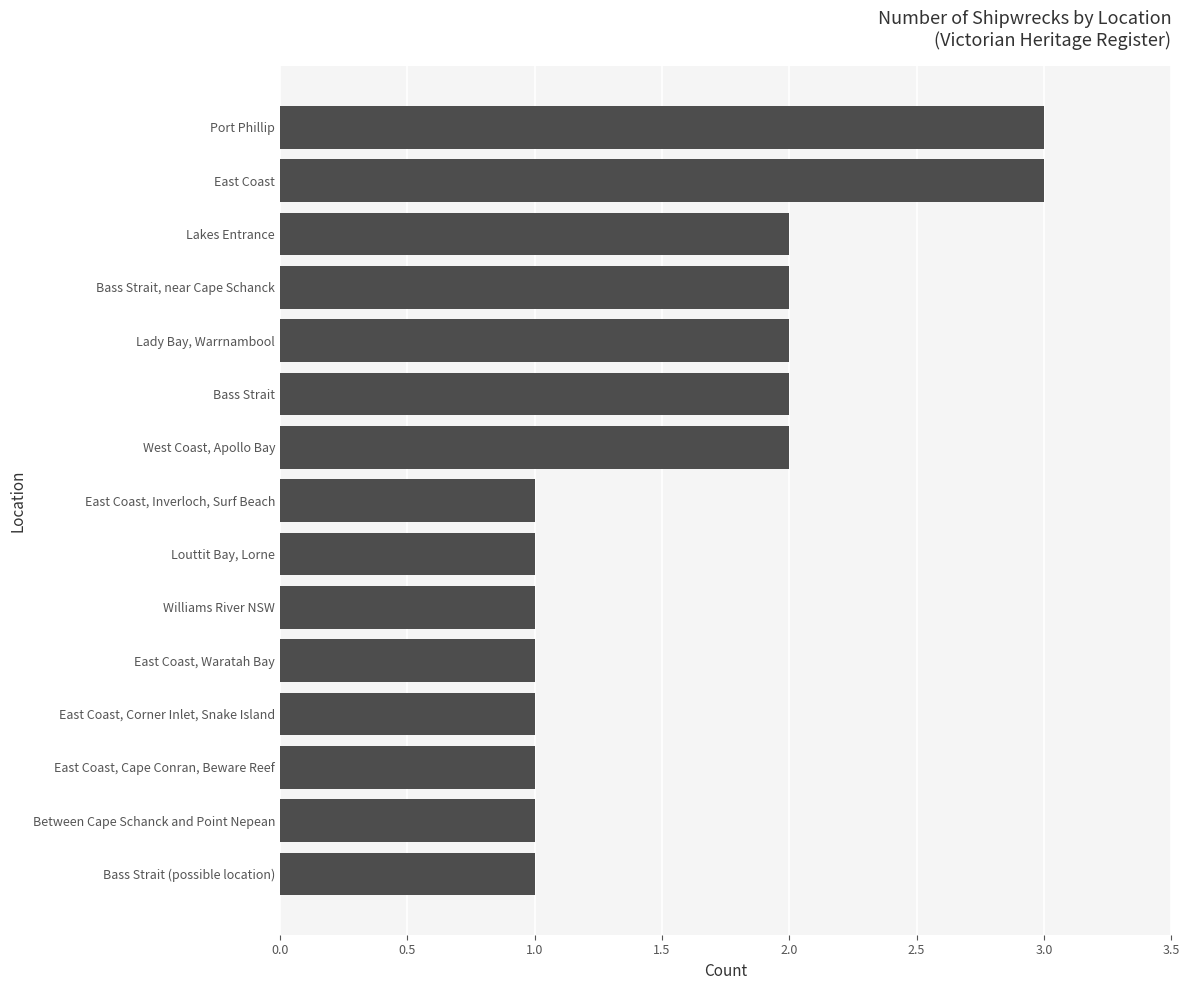

Reading top to bottom, list all the values displayed in this chart.

3	3	2	2	2	2	2	1	1	1	1	1	1	1	1